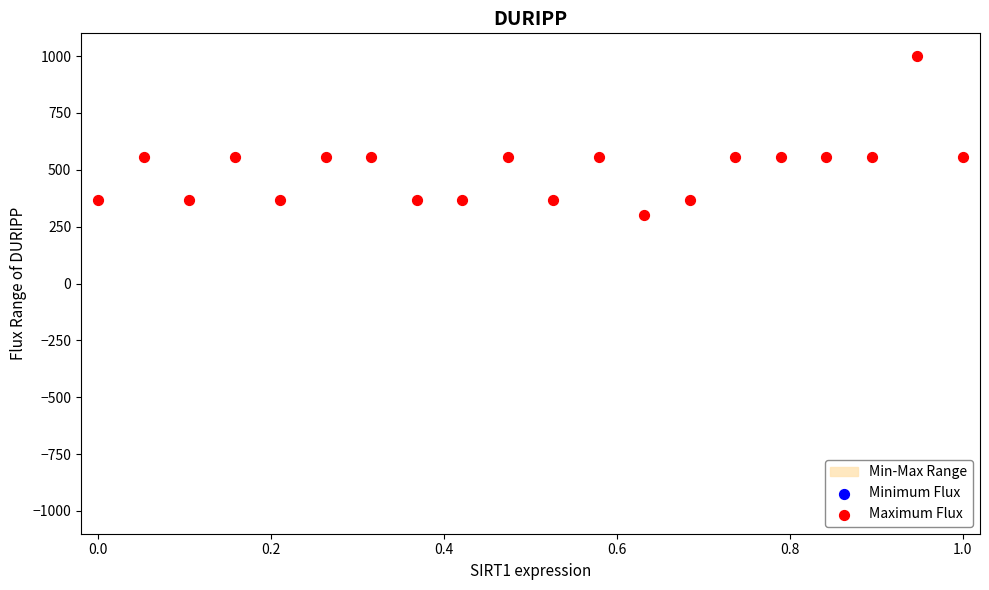

Is the value of Minimum Flux at 0.6 greater than the value of Maximum Flux at 15?

No